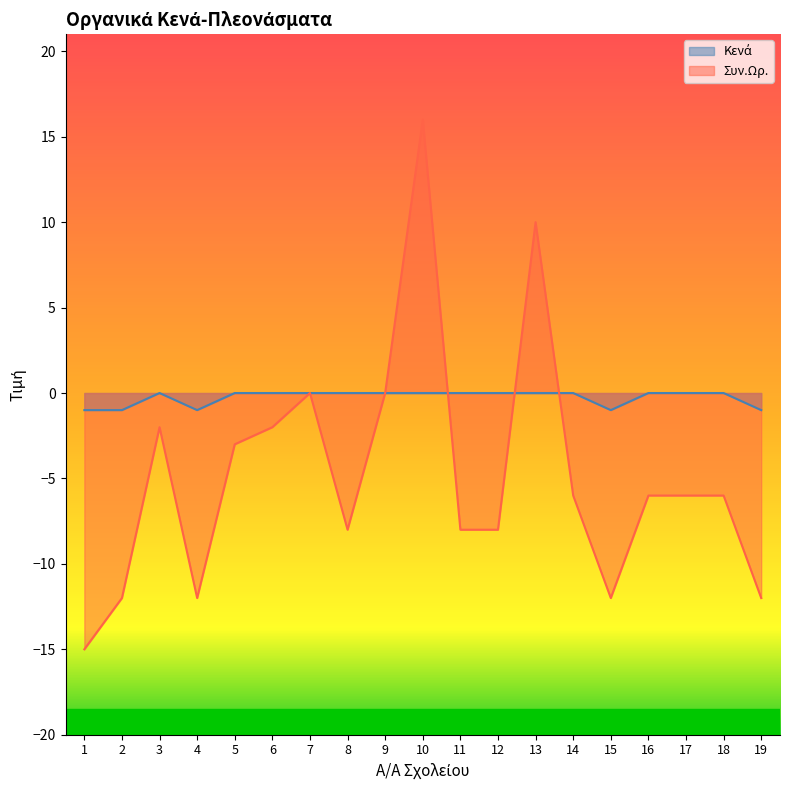

At which category is the sum across all series the highest?

10